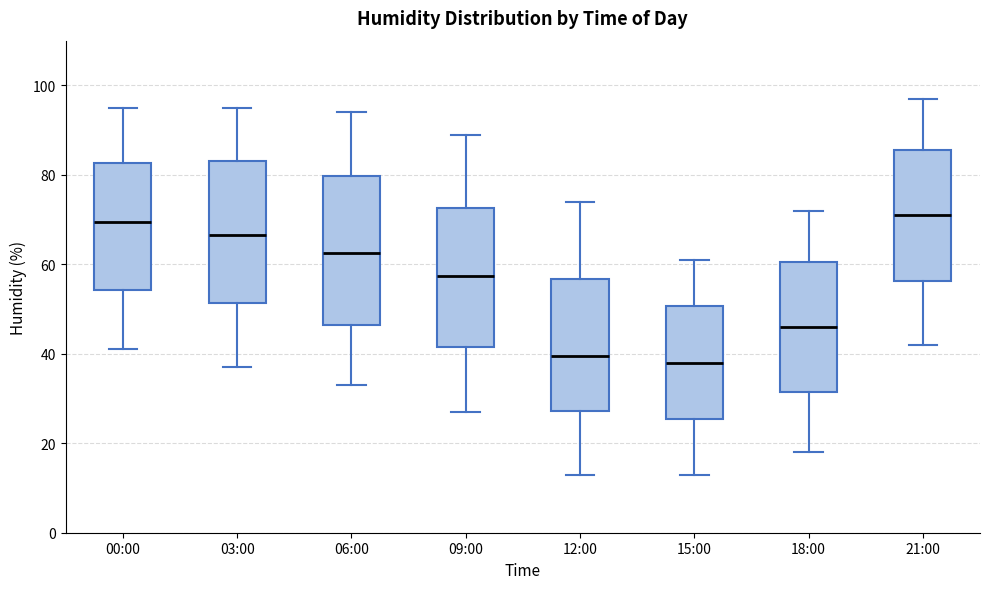

Where does the lower whisker of the box for 06:00 end on the y-axis? The values are not printed on the chart, so give them approximately, as read against the axis.

34